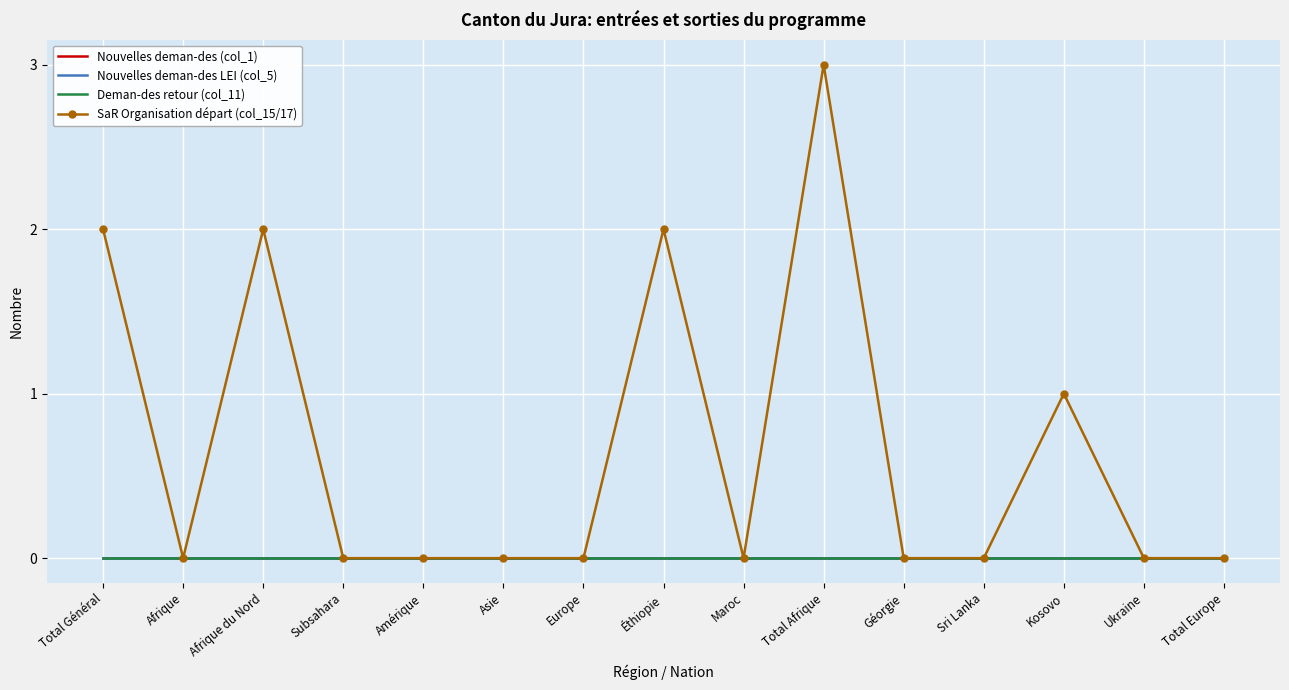

What position from the left is Total Afrique?

10